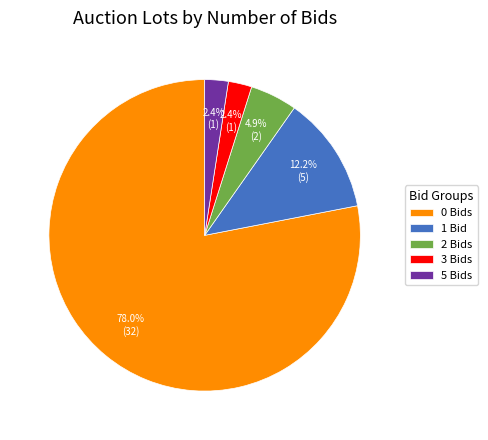

What percentage do 5 Bids and 2 Bids together represent?

7.3%